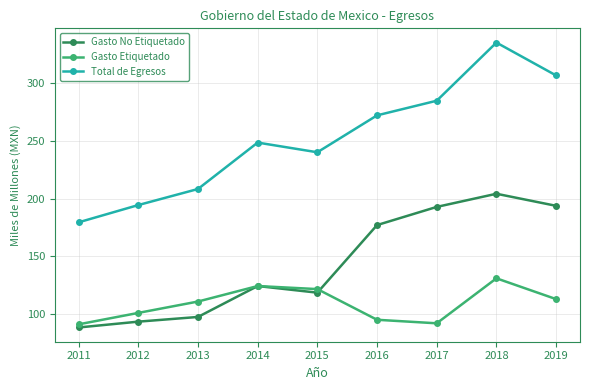

Is it true that Gasto No Etiquetado equals 93.4 at 2012?

True